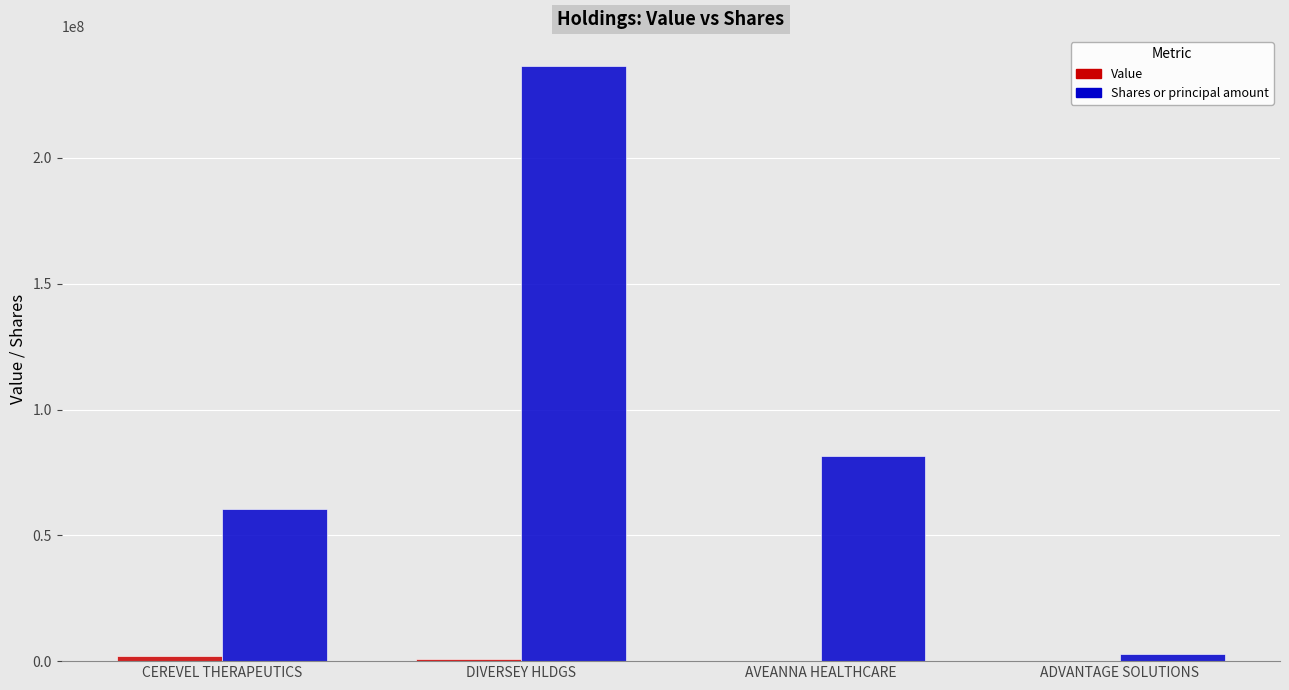

At which label is Shares or principal amount closest to 119725579?

AVEANNA HEALTHCARE